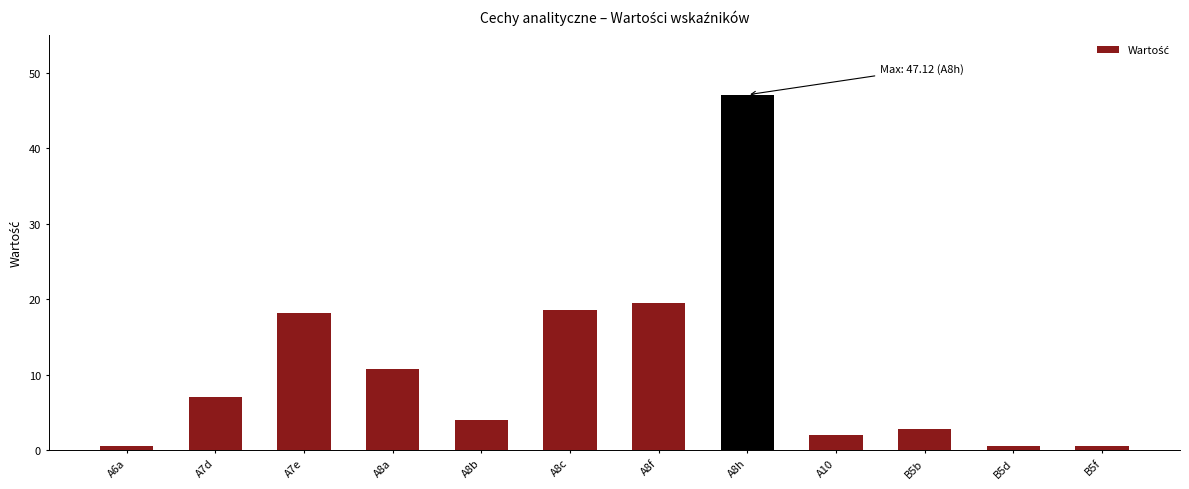

Count the number of values greater than 7.

6